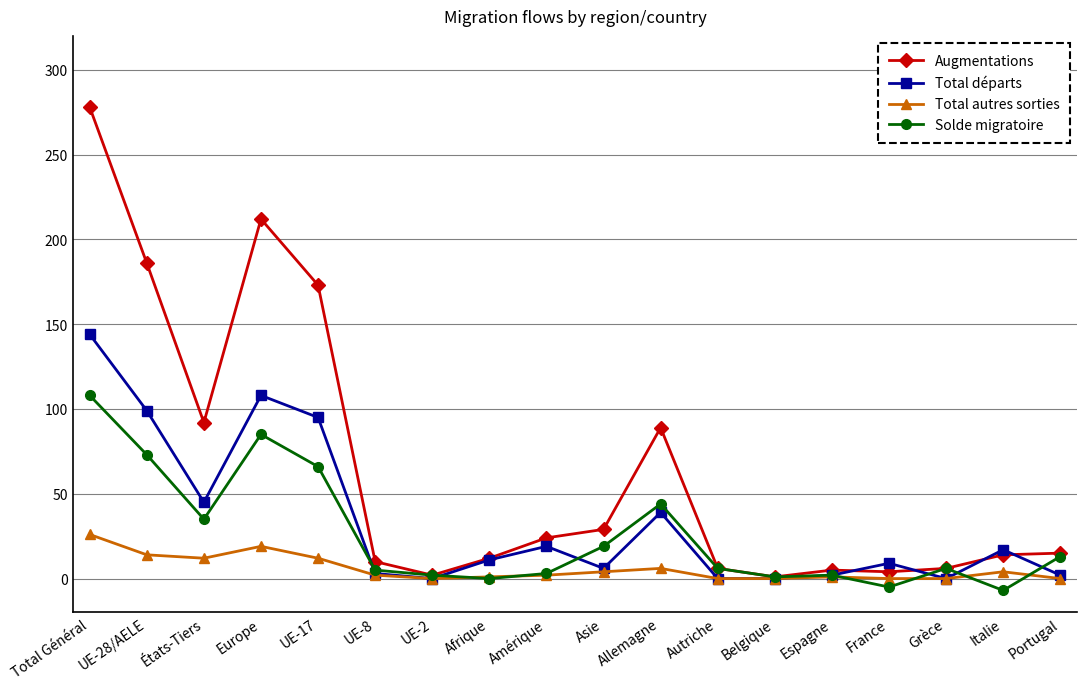

What is the difference between the Solde migratoire values at Amérique and UE-8?

2